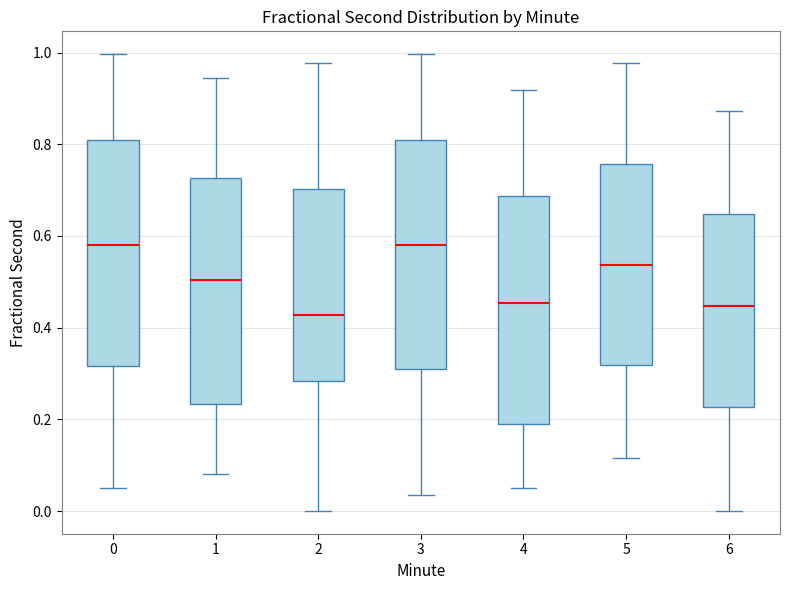

Where does the upper whisker of the box at x = 2 end on the y-axis? The values are not printed on the chart, so give them approximately, as read against the axis.

0.98